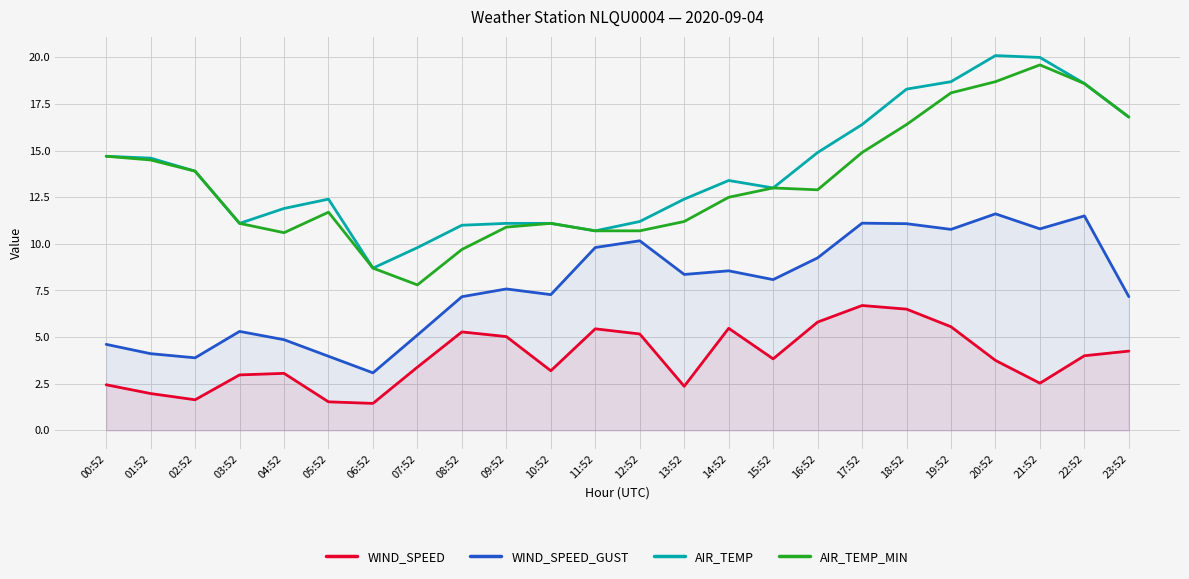

What are all the series names shown in the legend?

WIND_SPEED, WIND_SPEED_GUST, AIR_TEMP, AIR_TEMP_MIN